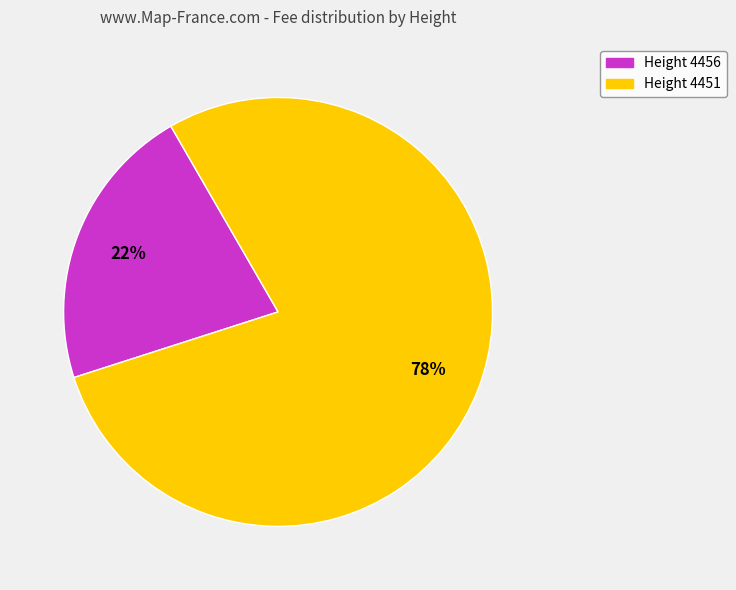

To the nearest percent, what portion does Height 4451 represent?

78%